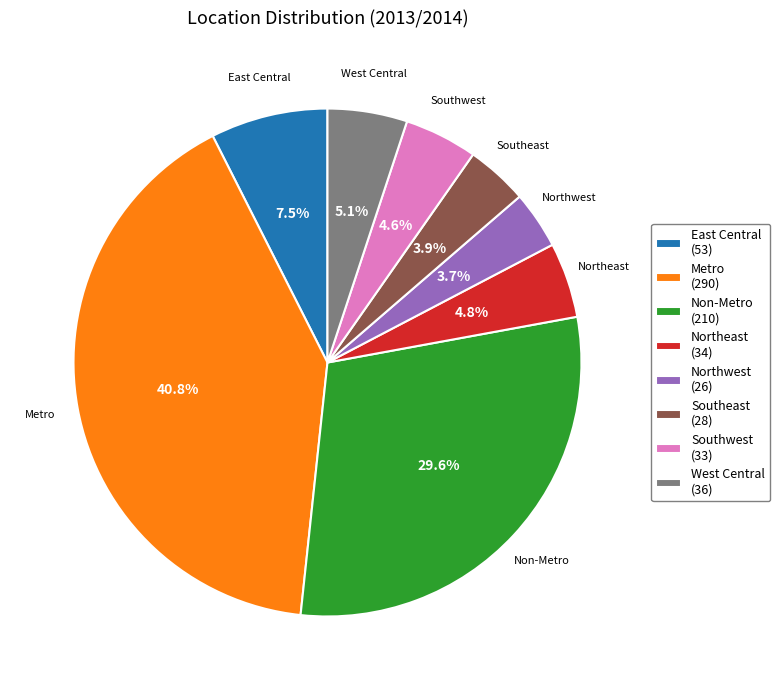

Which has a higher value, East Central or Southeast?

East Central